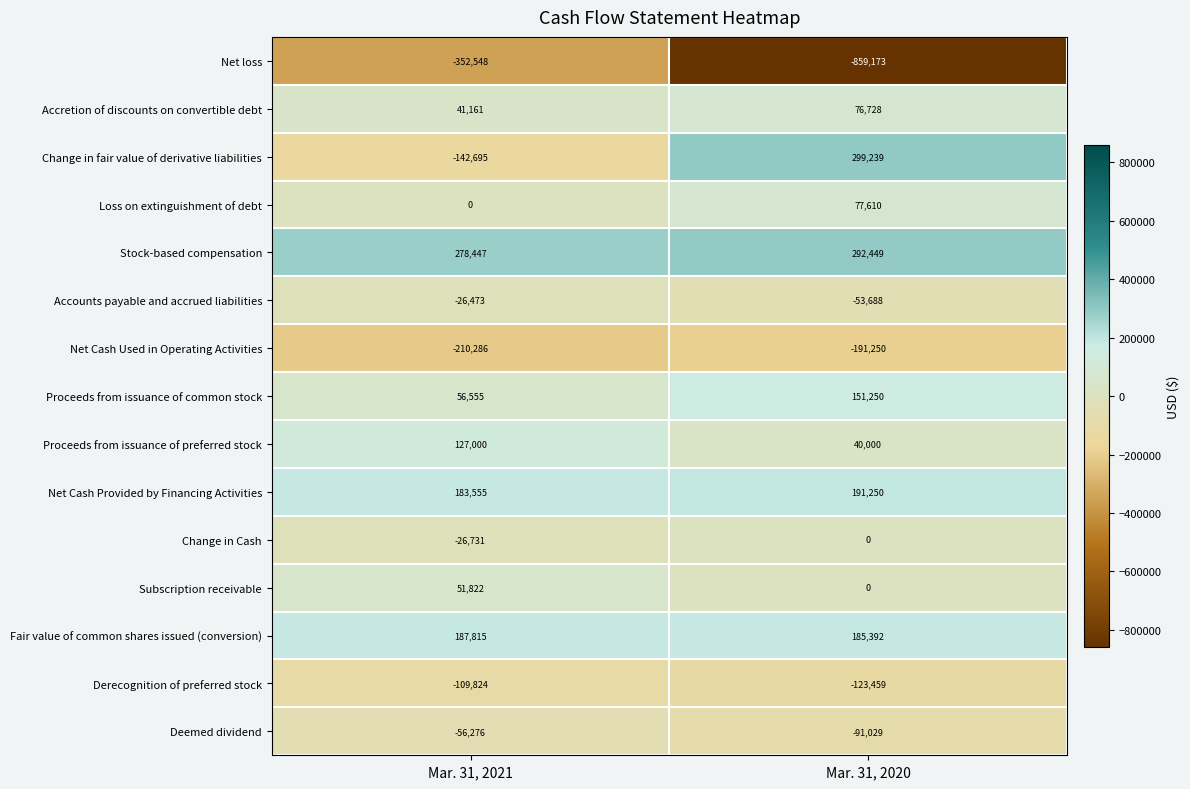

At which category does the chart reach its peak across all series?

Mar. 31, 2020